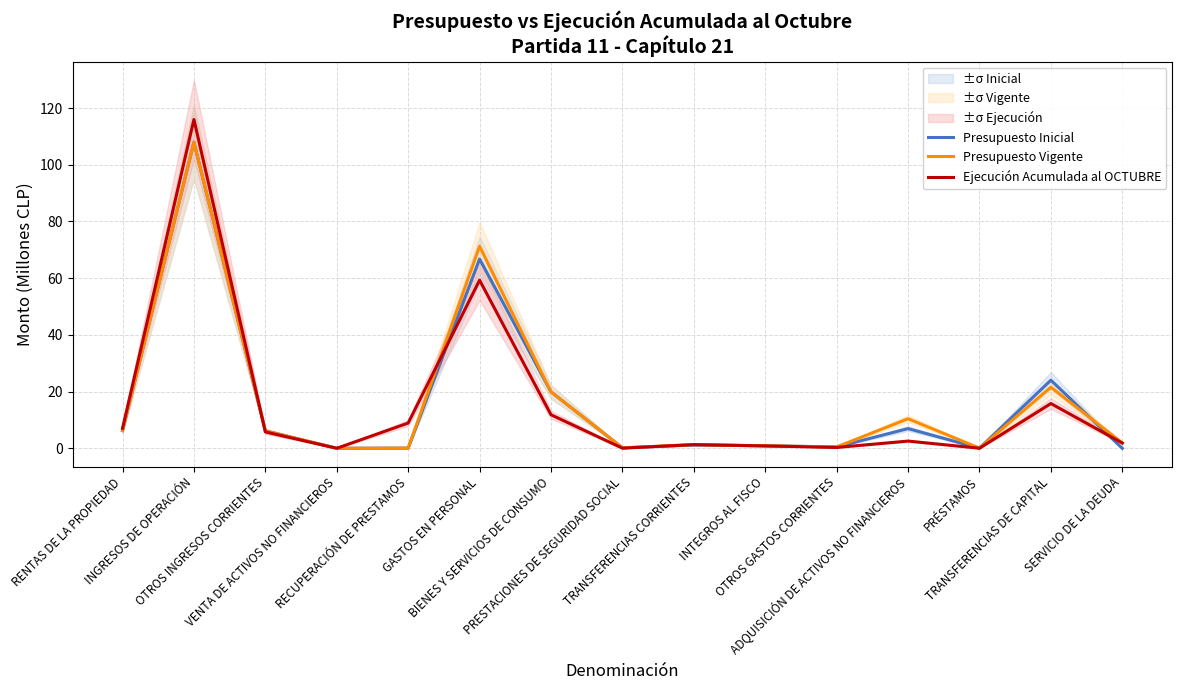

Which series has the largest total across all categories?

Presupuesto Vigente